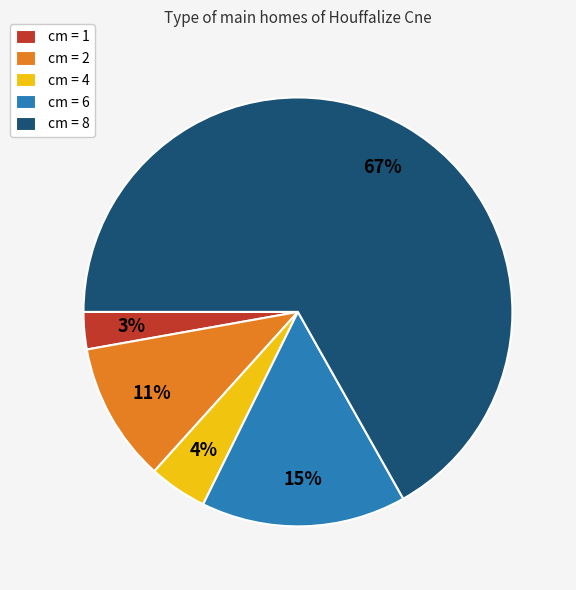

Which category accounts for the majority?

cm = 8